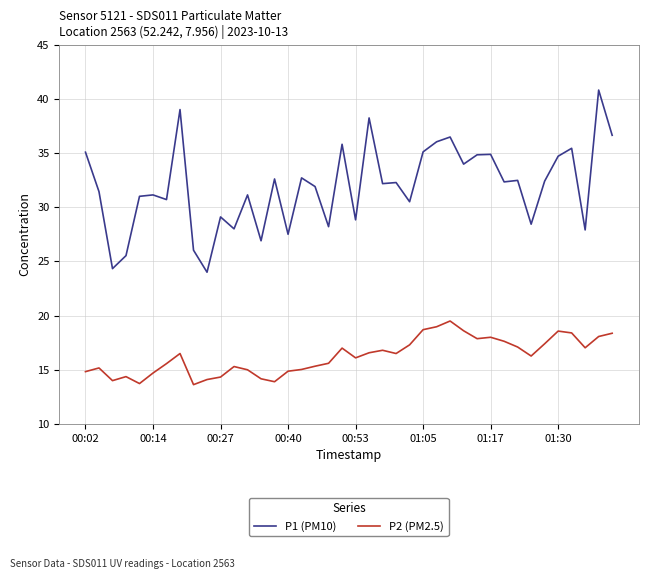

Rank the series by their average value, from lowest to highest.

P2 (PM2.5), P1 (PM10)